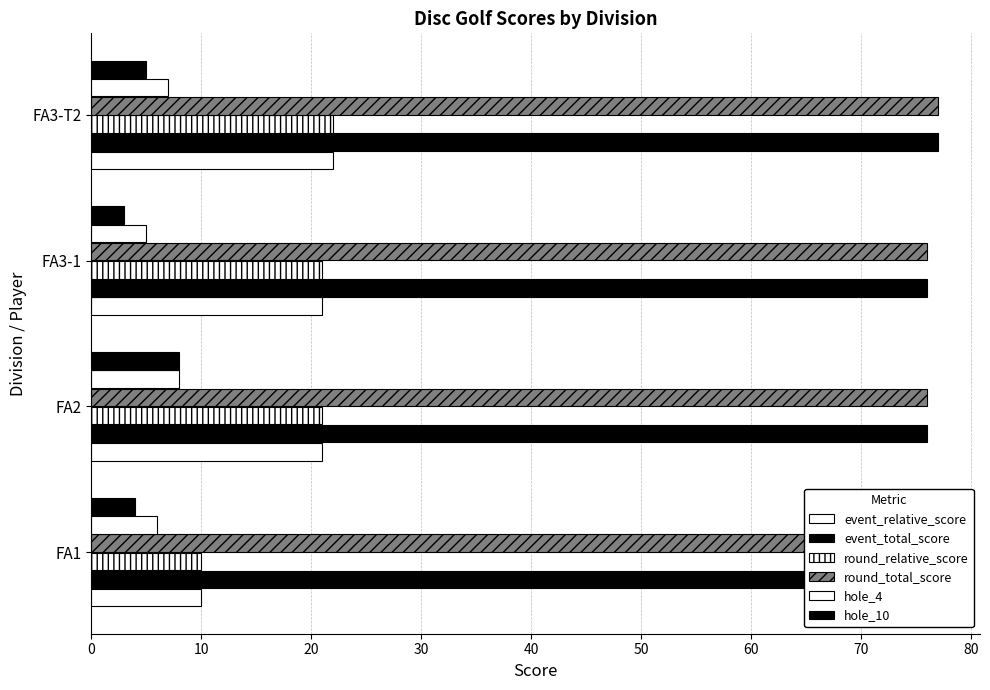

True or false: round_total_score has a value of 125 at FA3-T2.

False